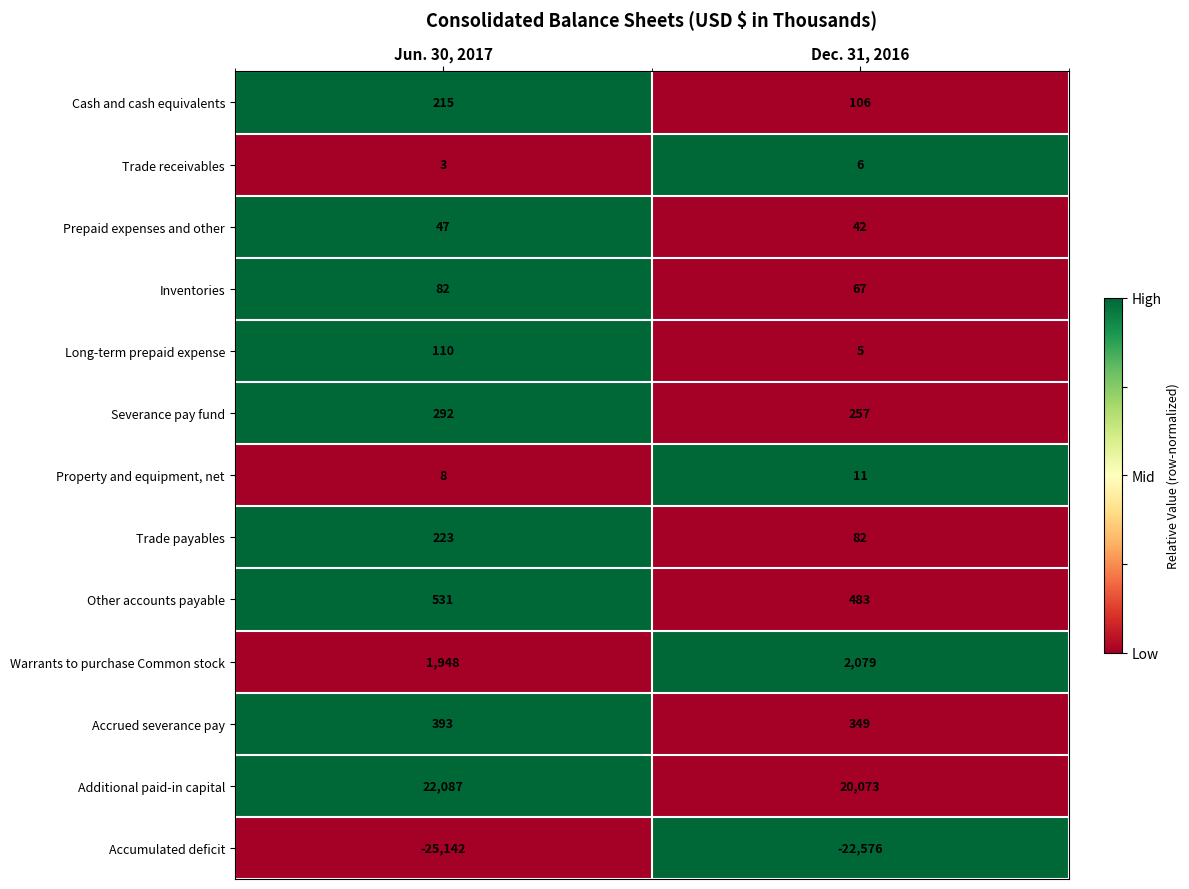

The value of Accrued severance pay at Jun. 30, 2017 is 659. True or false?

False